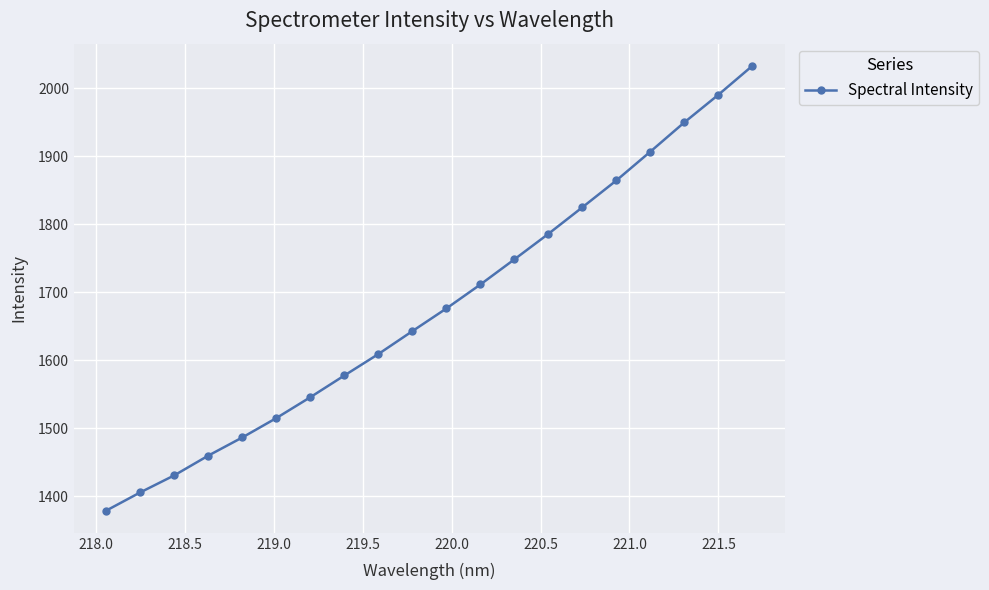

True or false: the data has more than 2 interior local peaks.

False